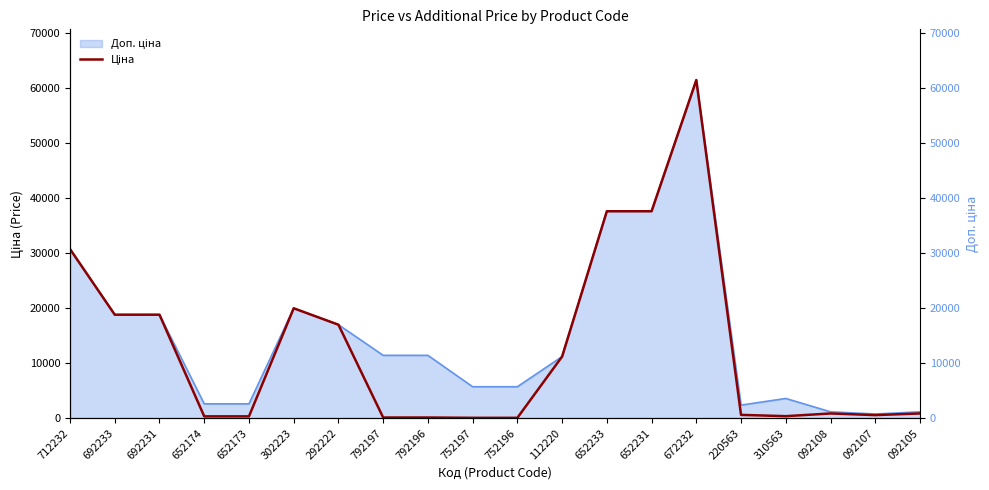

What is the sum of the values at 712232 and 302223?

50681.3